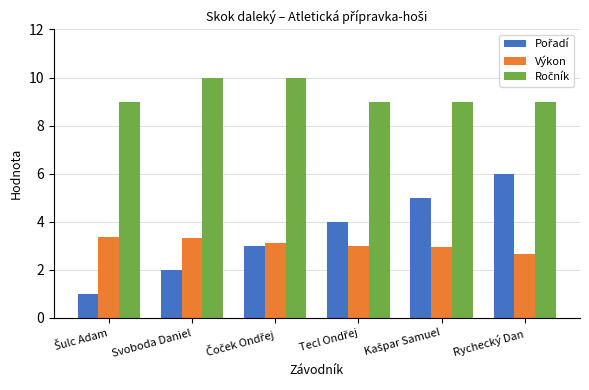

The Výkon series shows 4.8 at Svoboda Daniel. True or false?

False